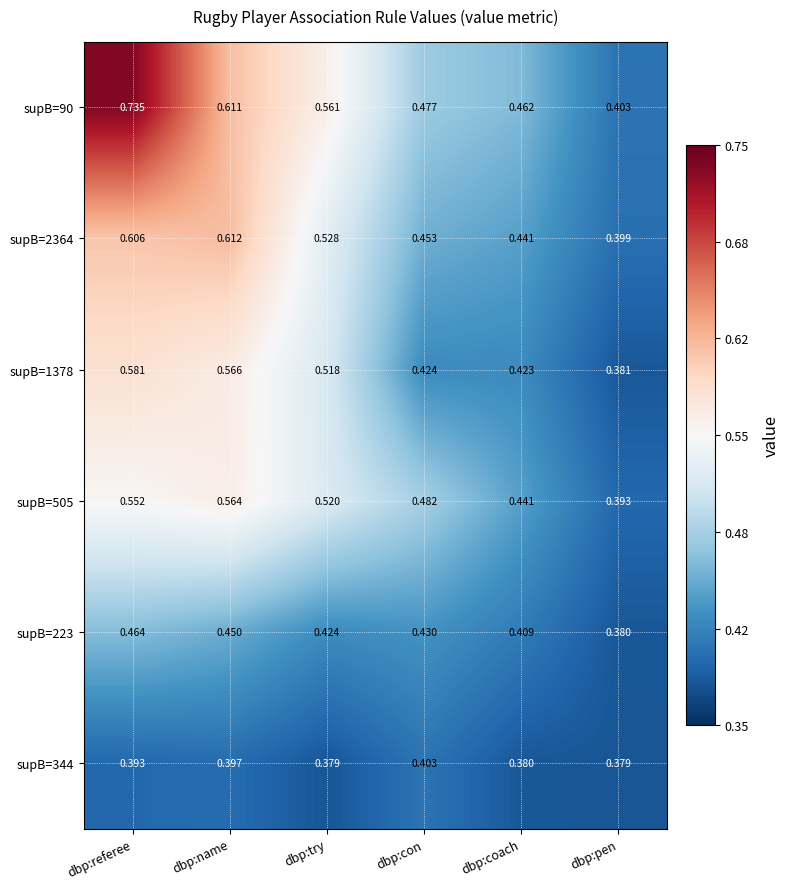

List the labels in order of supB=505 value, smallest first.

dbp:pen, dbp:coach, dbp:con, dbp:try, dbp:referee, dbp:name